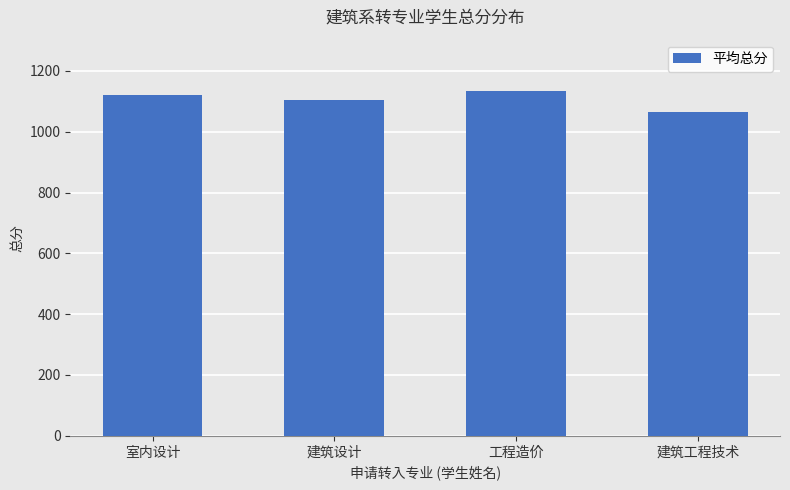

What is the minimum value shown in the chart?

1064.4